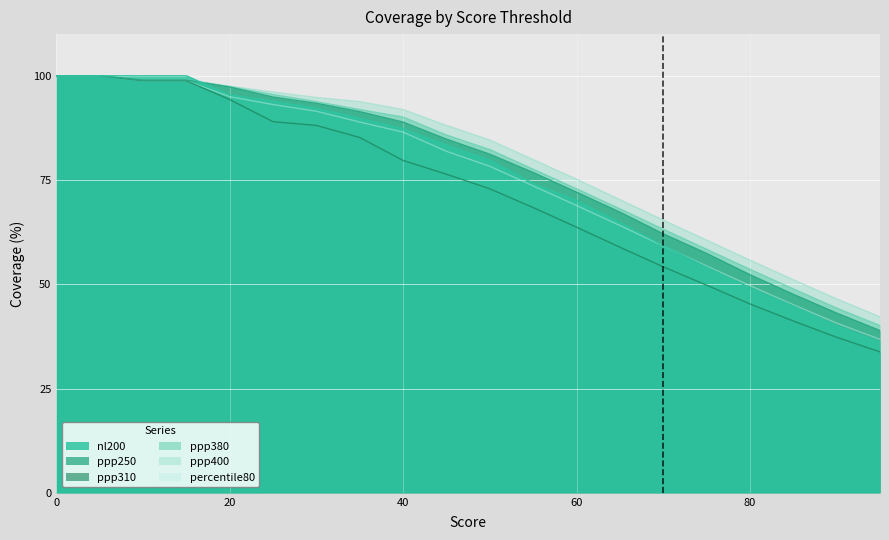

How many categories are shown in the chart?

20